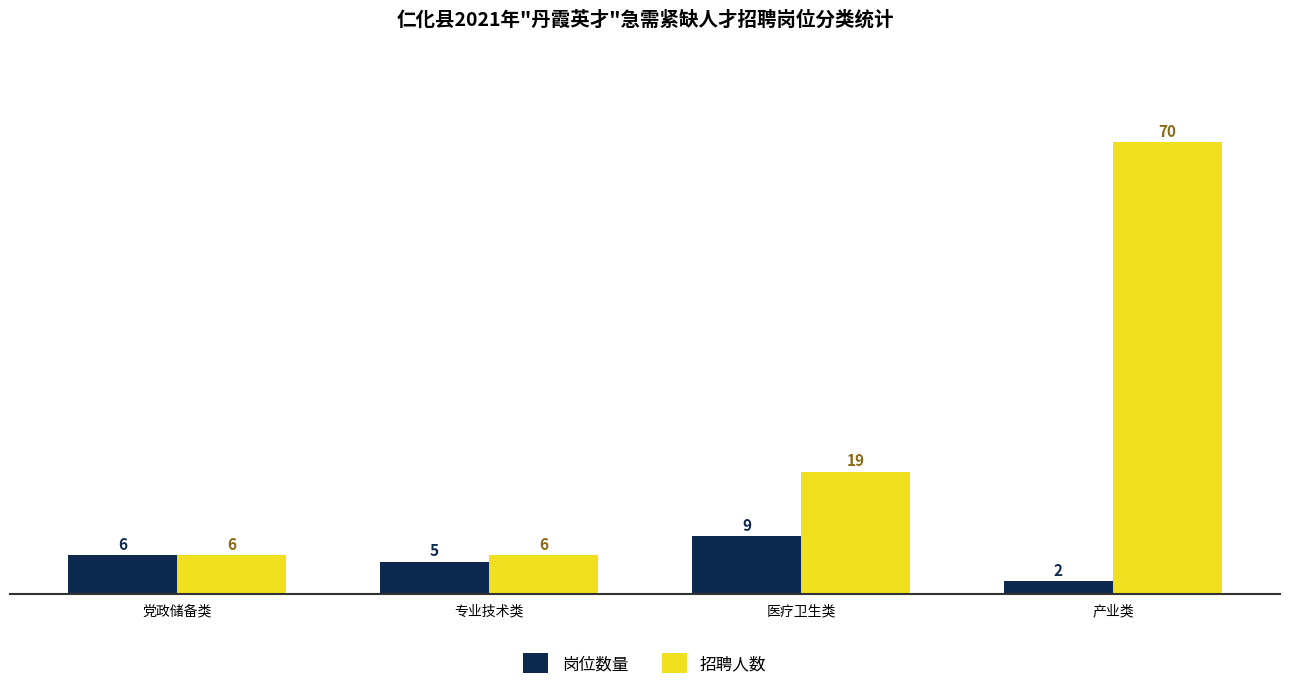

Reading left to right, what are all the values shown in this chart?

岗位数量: 党政储备类=6	专业技术类=5	医疗卫生类=9	产业类=2
招聘人数: 党政储备类=6	专业技术类=6	医疗卫生类=19	产业类=70